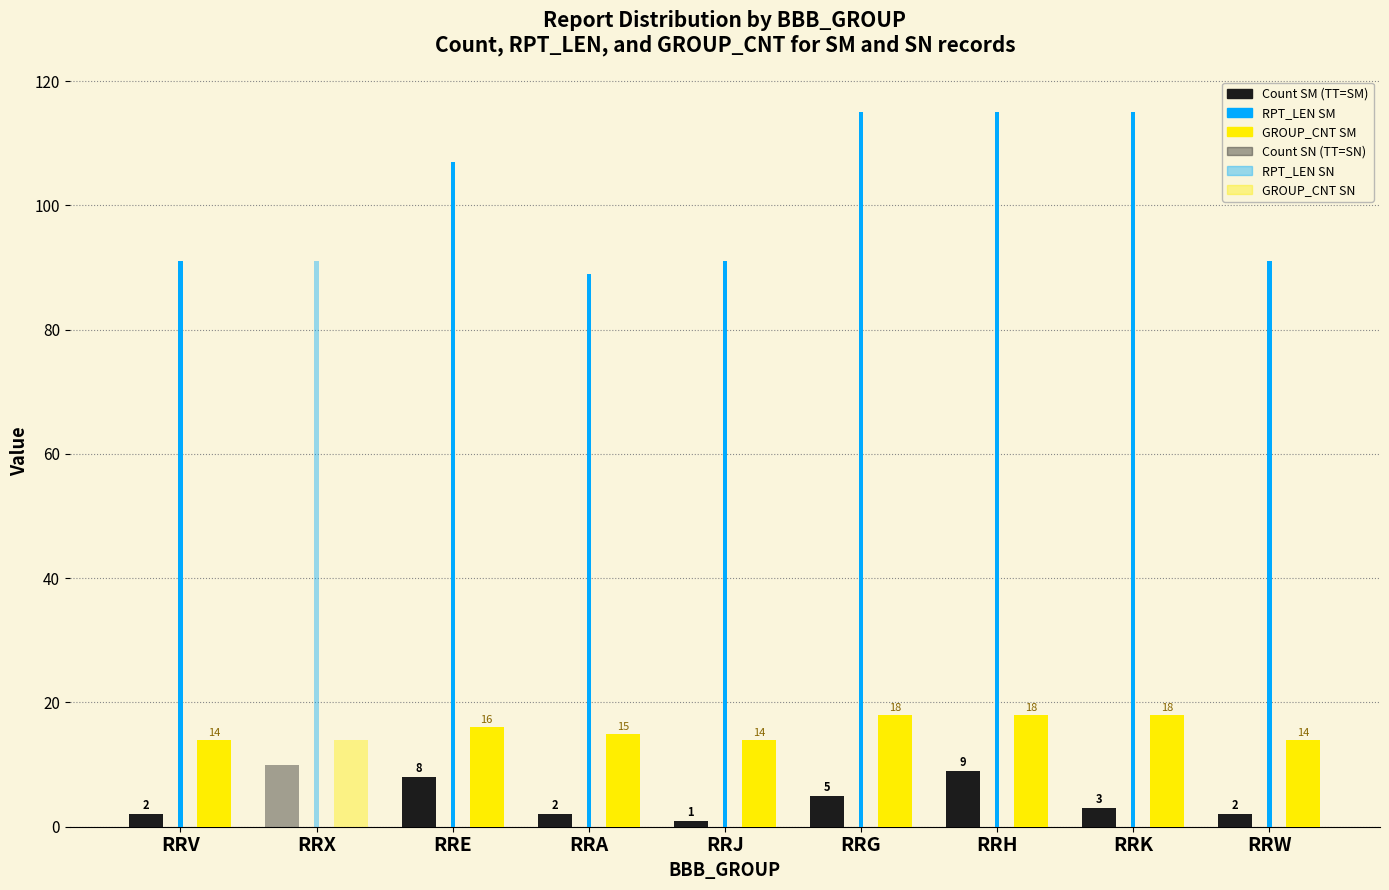

Count the number of categories in the chart.

9